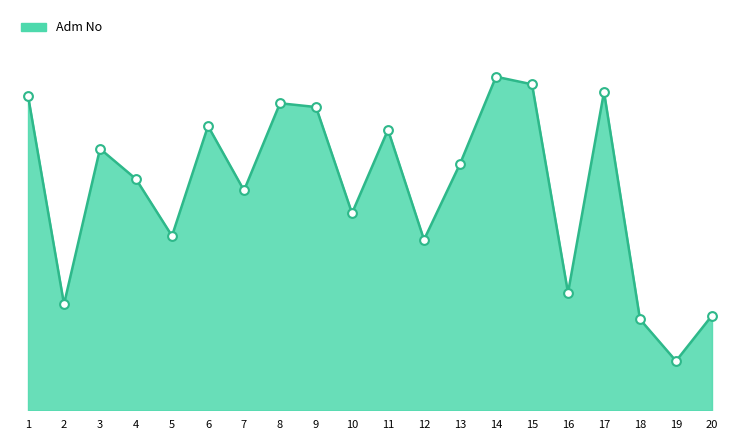

What is the change in value from 4 to 10?

-9